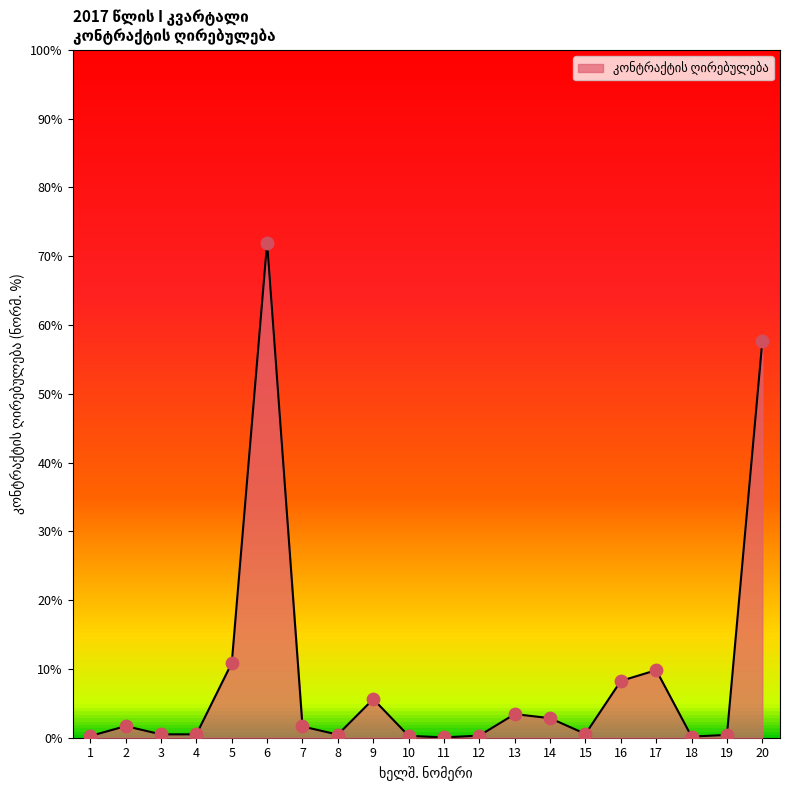

What is the change in value from 12 to 16?

+8.0